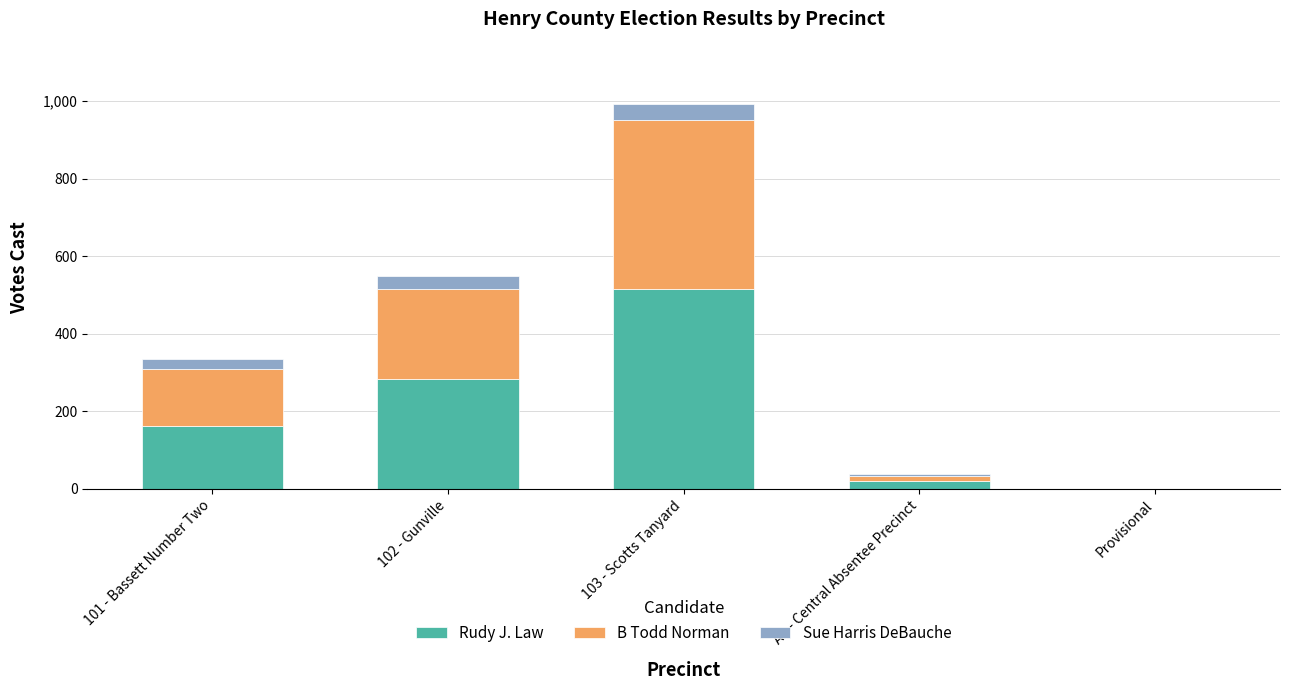

Which category has the highest value in the Rudy J. Law series?

103 - Scotts Tanyard